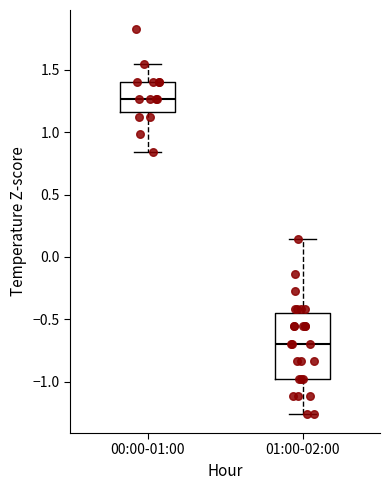

Which box's median line is the highest?

00:00-01:00